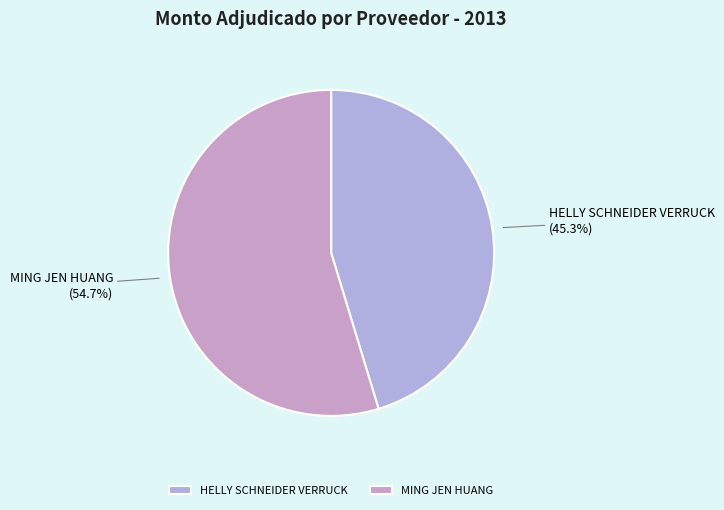

Which has a higher value, MING JEN HUANG or HELLY SCHNEIDER VERRUCK?

MING JEN HUANG